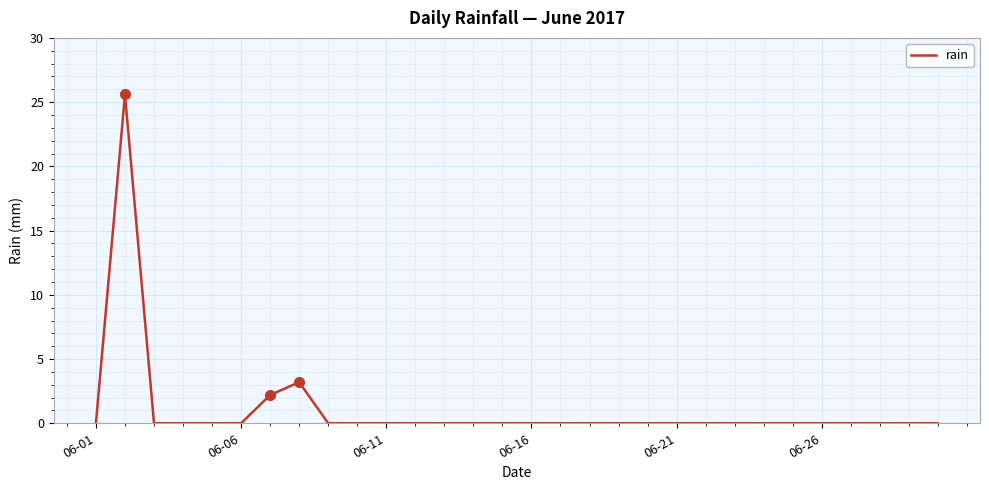

What is the difference between the maximum and second lowest values?

25.6